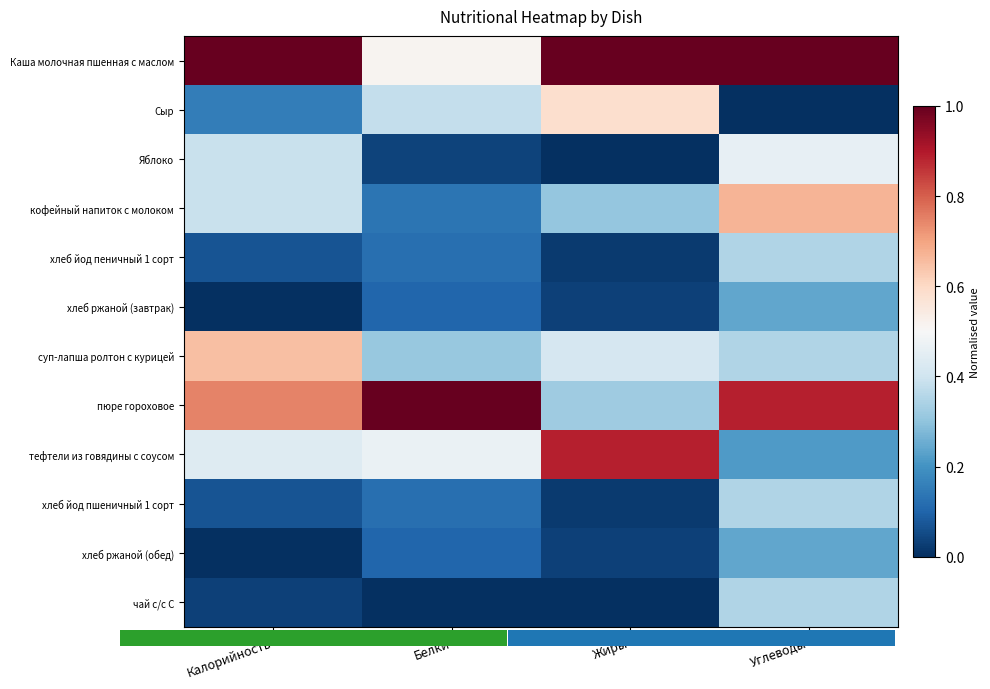

Which series has the largest total across all categories?

Каша молочная пшенная с маслом